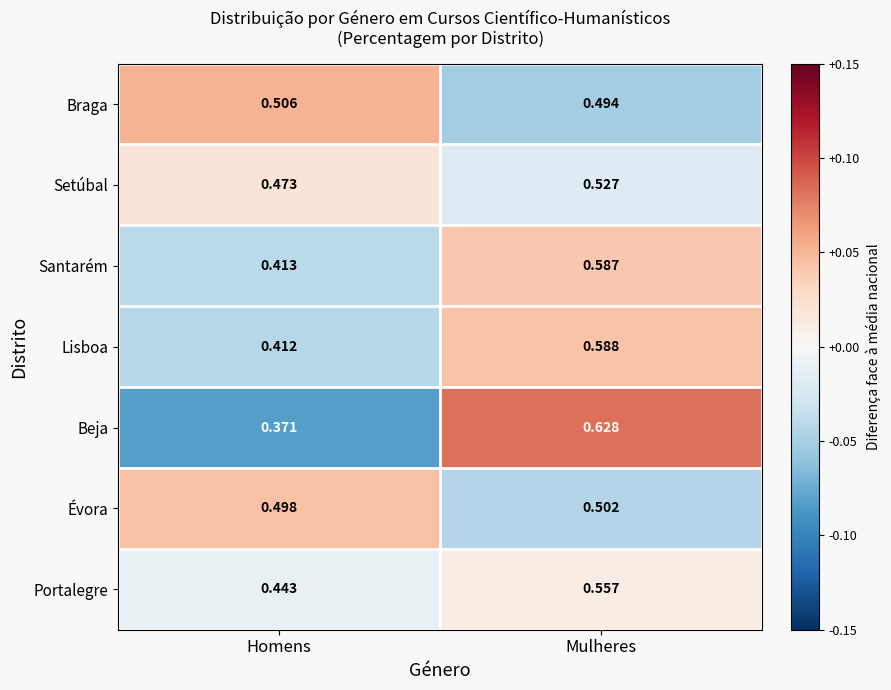

Which label corresponds to the smallest value in the chart?

Homens